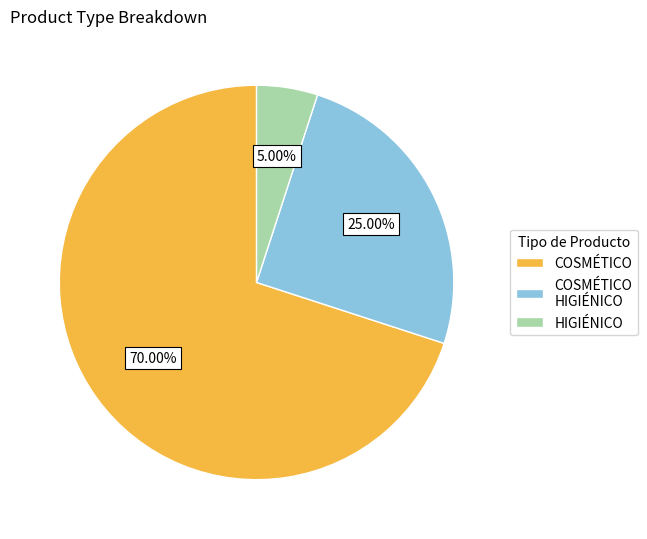

Which slice is the smallest?

HIGIÉNICO